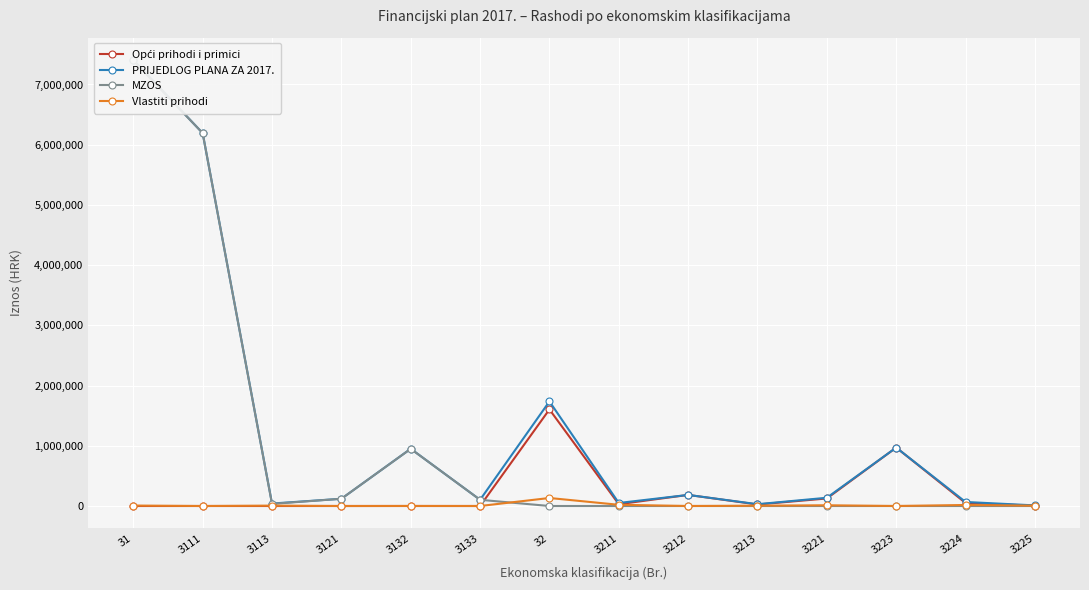

How many interior local valleys does the PRIJEDLOG PLANA ZA 2017. series have?

4